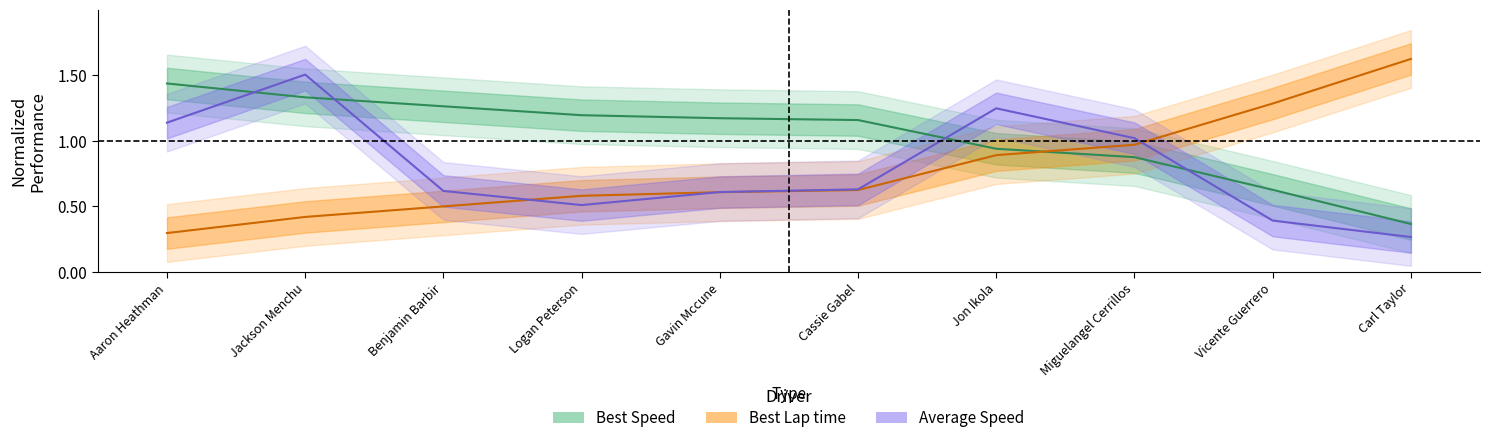

What are all the series names shown in the legend?

Best Lap time, Best Speed, Average Speed